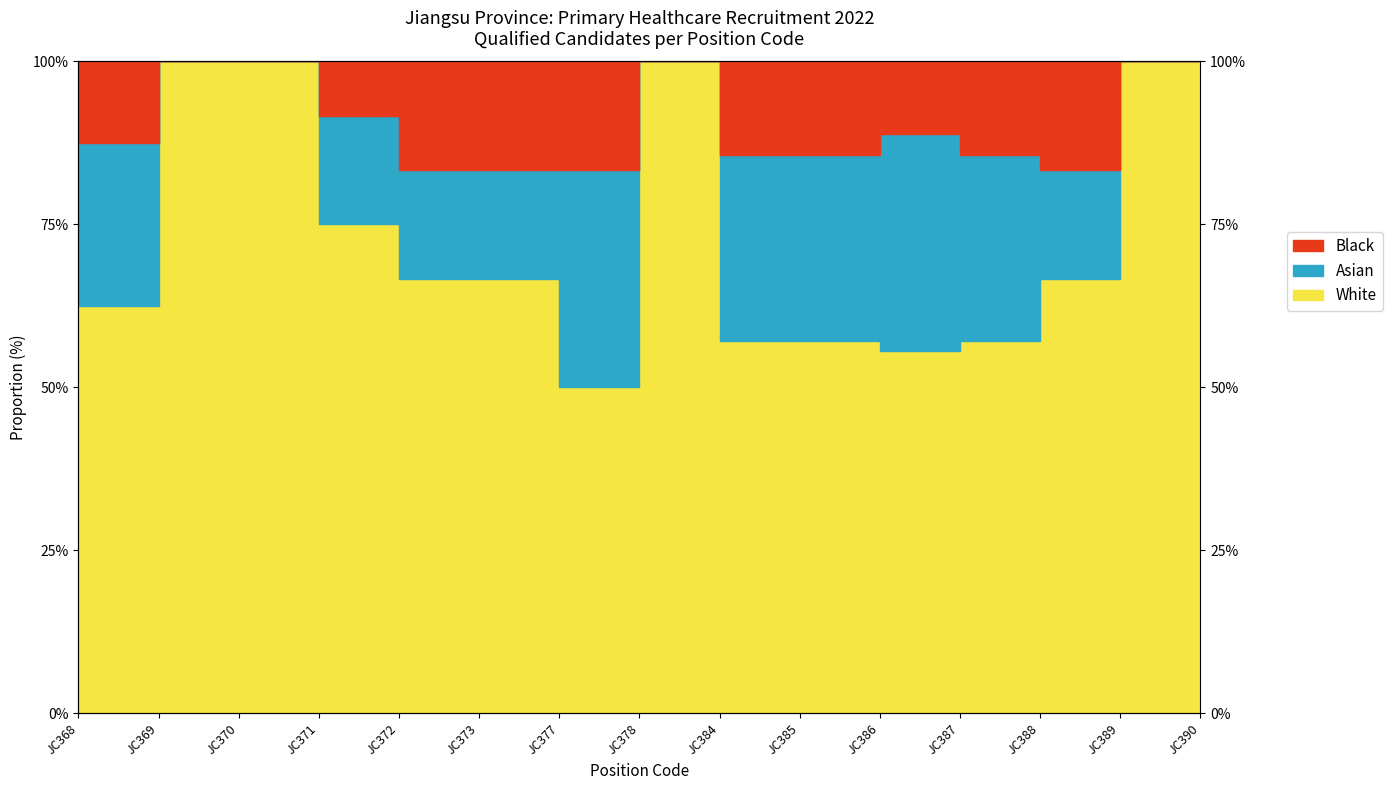

True or false: White and Black intersect in this chart.

False